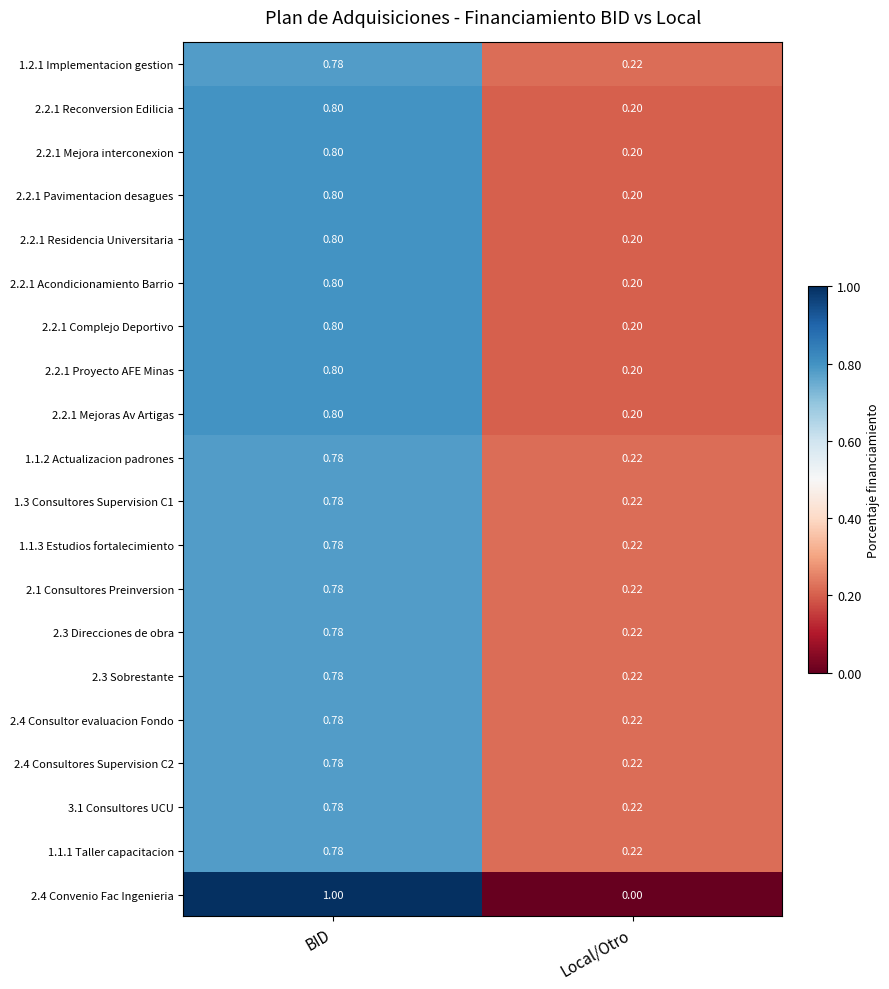

Is the value of 2.2.1 Acondicionamiento Barrio at Local/Otro greater than the value of 1.1.1 Taller capacitacion at BID?

No